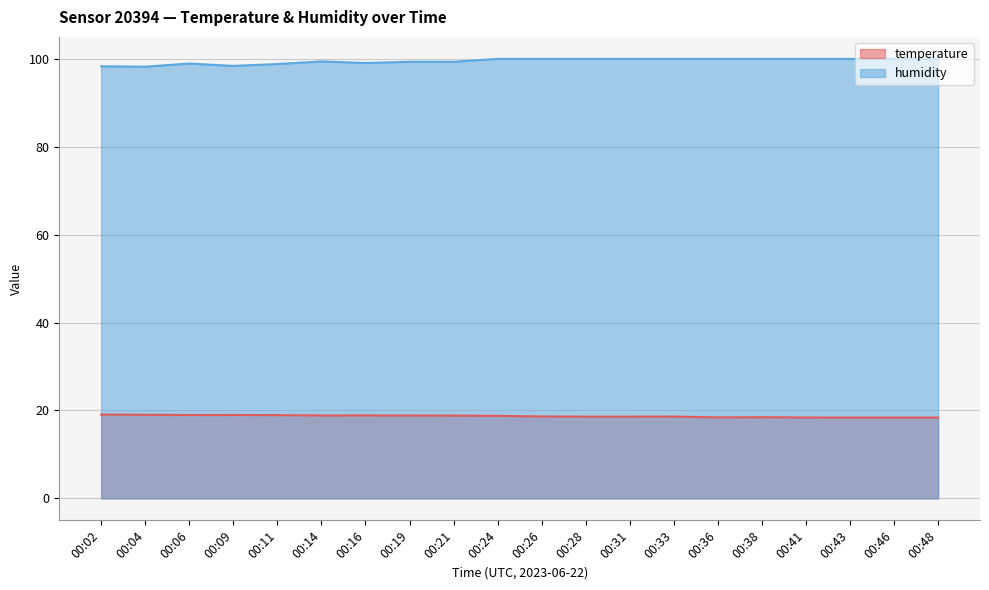

How many lines are shown in the chart?

2